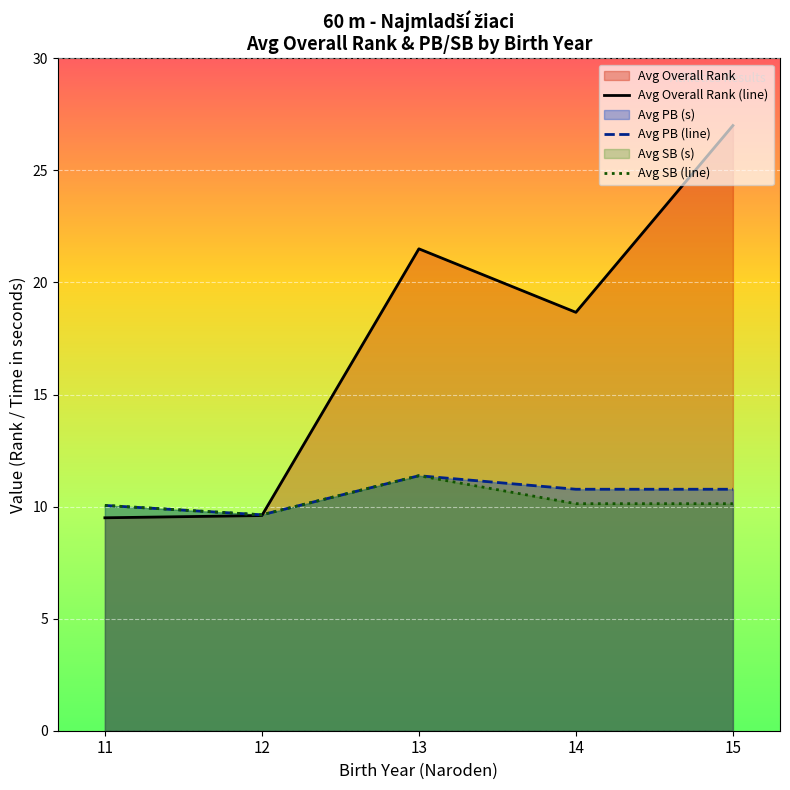

At 15, list the series in order from smallest to largest.

Avg SB (line), Avg PB (line), Avg Overall Rank (line)